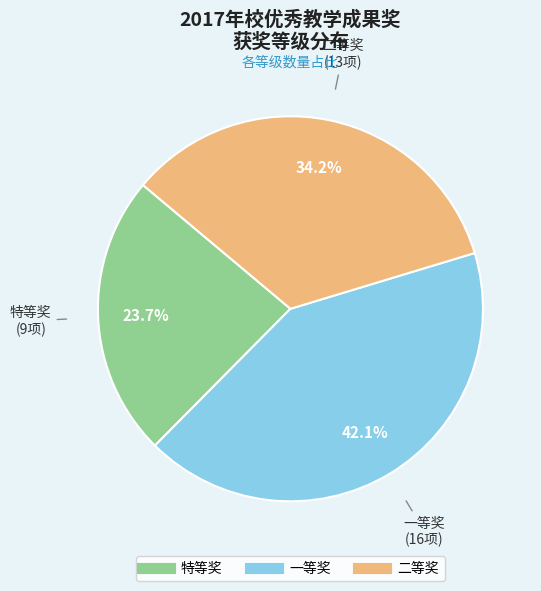

Which category has the smallest portion of the pie?

特等奖